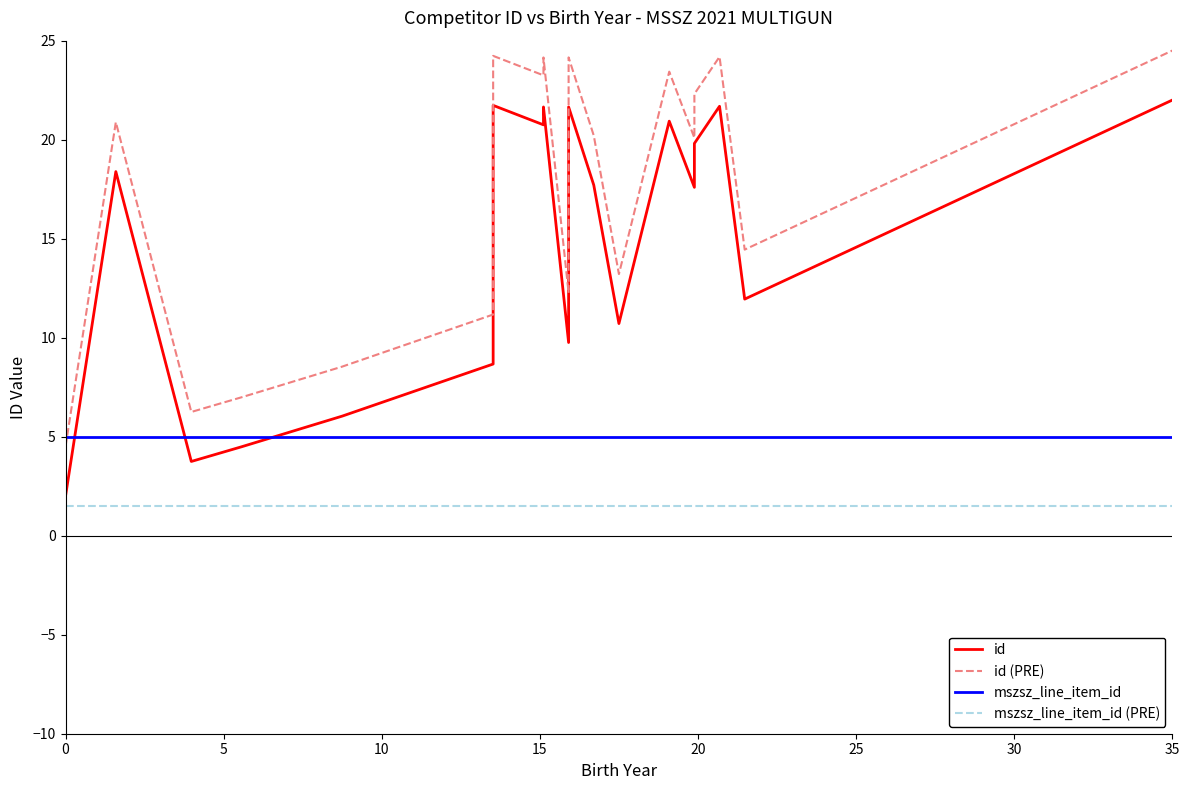

What is the sum of all id values?

302.3